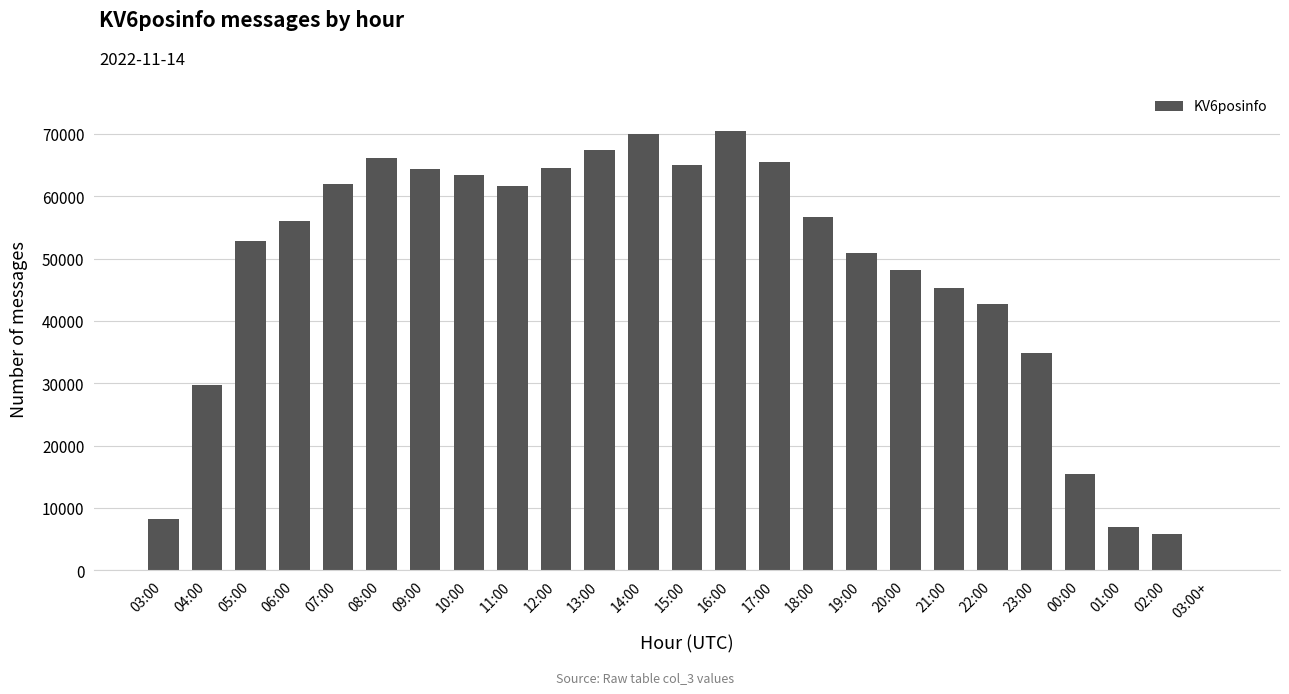

The chart shows a value of 8295 at 03:00. True or false?

True